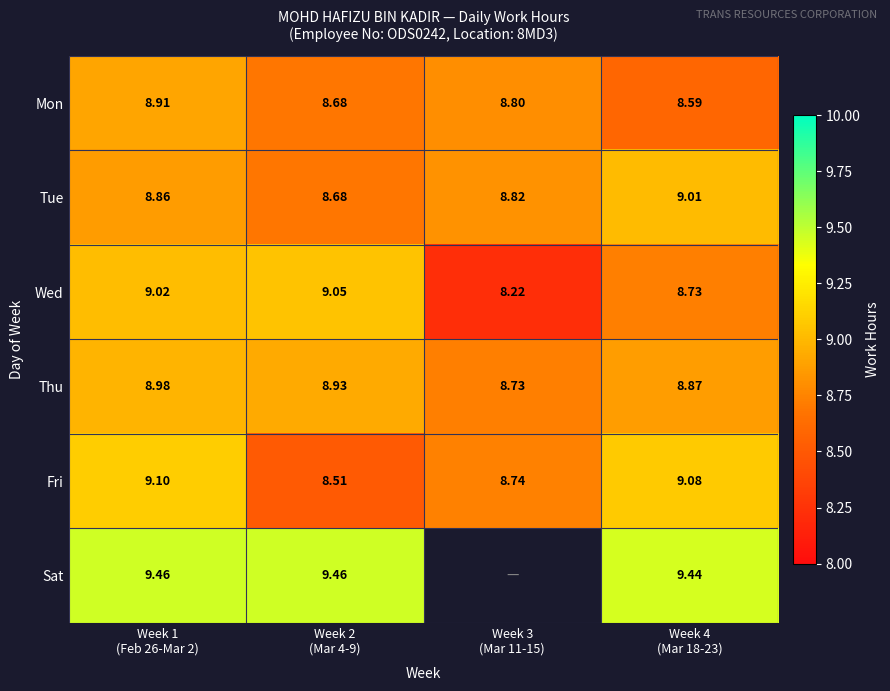

What is the sum of the Thu values at Week 4 (Mar 18-23) and Week 1 (Feb 26-Mar 2)?

17.9